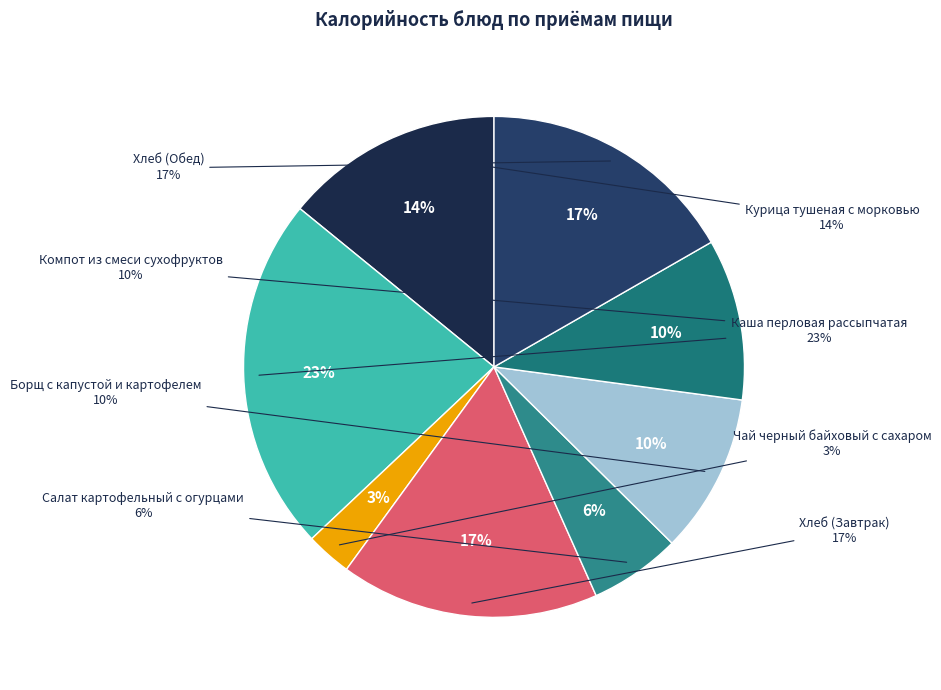

The Курица тушеная с морковью slice represents 4% of the pie. True or false?

False